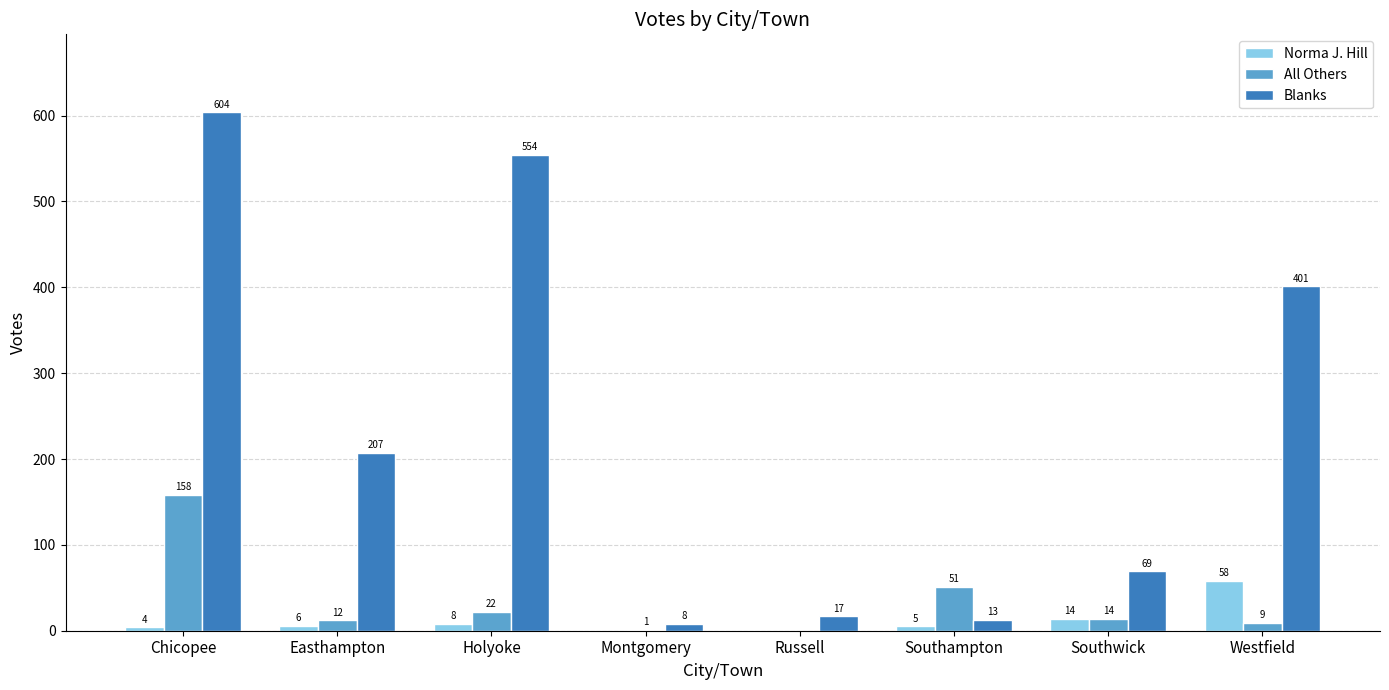

Reading left to right, extract all data points from this chart.

Norma J. Hill: 4	6	8	0	0	5	14	58
All Others: 158	12	22	1	0	51	14	9
Blanks: 604	207	554	8	17	13	69	401